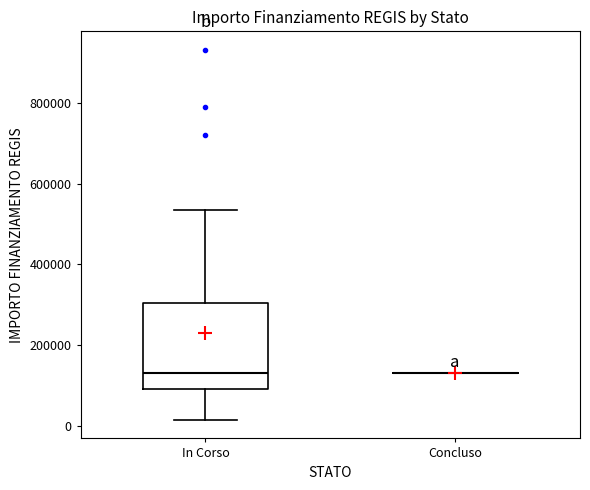

Reading left to right, read every box against the y-axis: the position of its median line, the range the box covers, and the ends of its whiskers. The values are not printed on the chart, so give them approximately, as read against the axis.

In Corso: median 140000, box 100000 to 300000, whiskers 20000 to 540000
Concluso: box collapsed to a line at 140000, whiskers 140000 to 140000